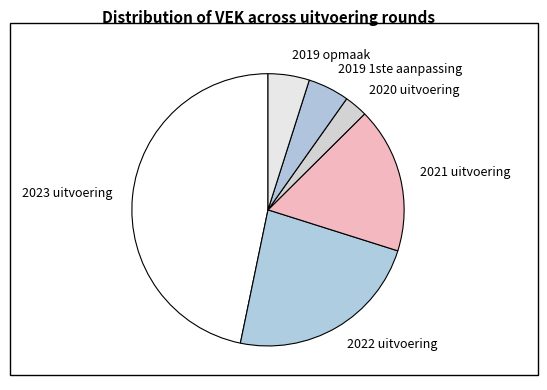

What is the ratio of the value at 2022 uitvoering to the value at 2020 uitvoering?

8.5